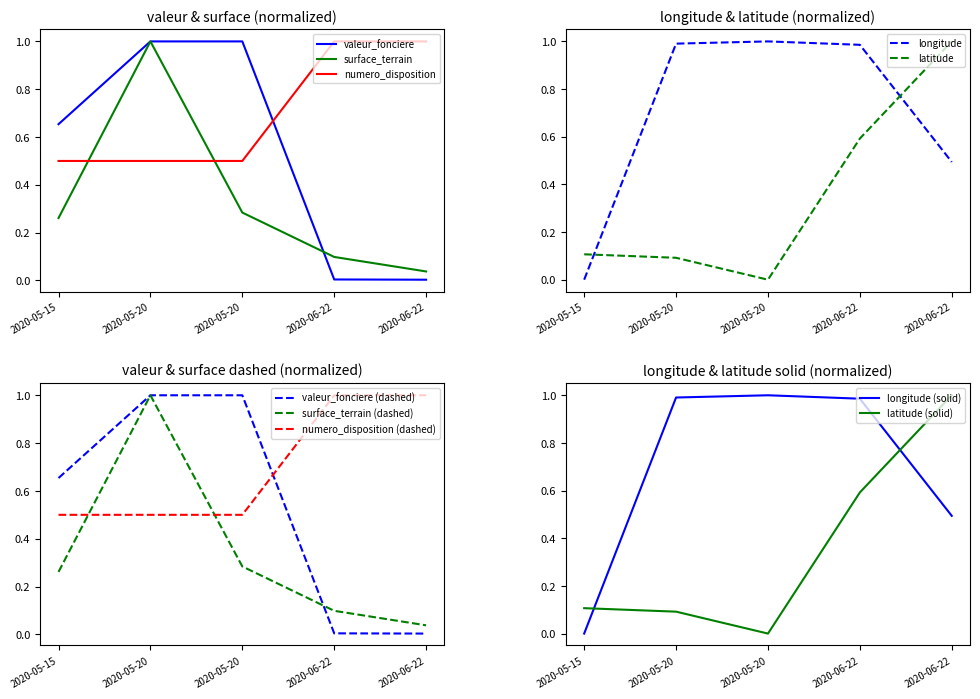

Which series changed the most between 2020-05-20 and 2020-06-22?

valeur_fonciere